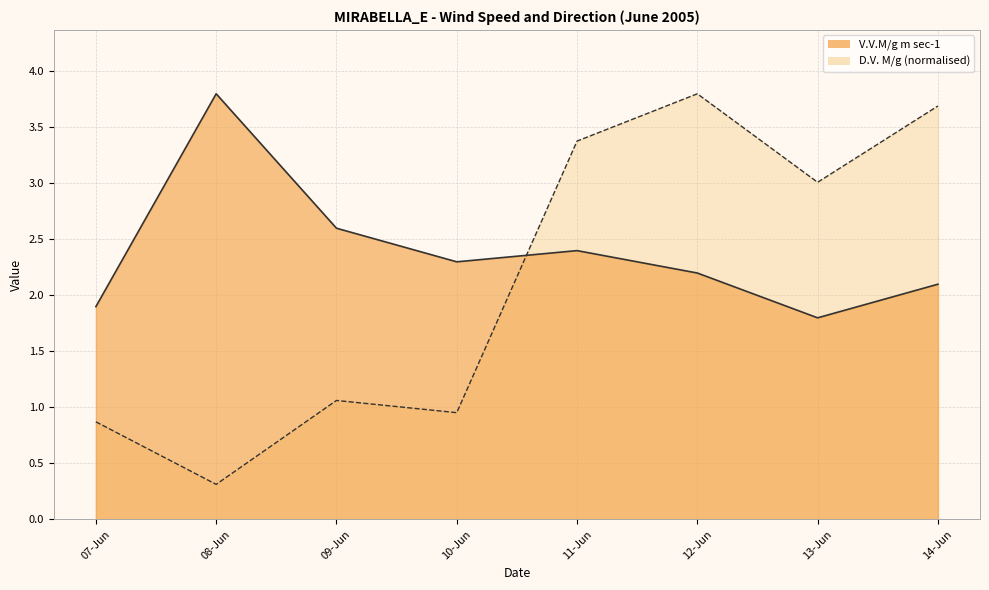

Between 08-Jun and 11-Jun, which series saw the biggest shift?

D.V. M/g (normalised)